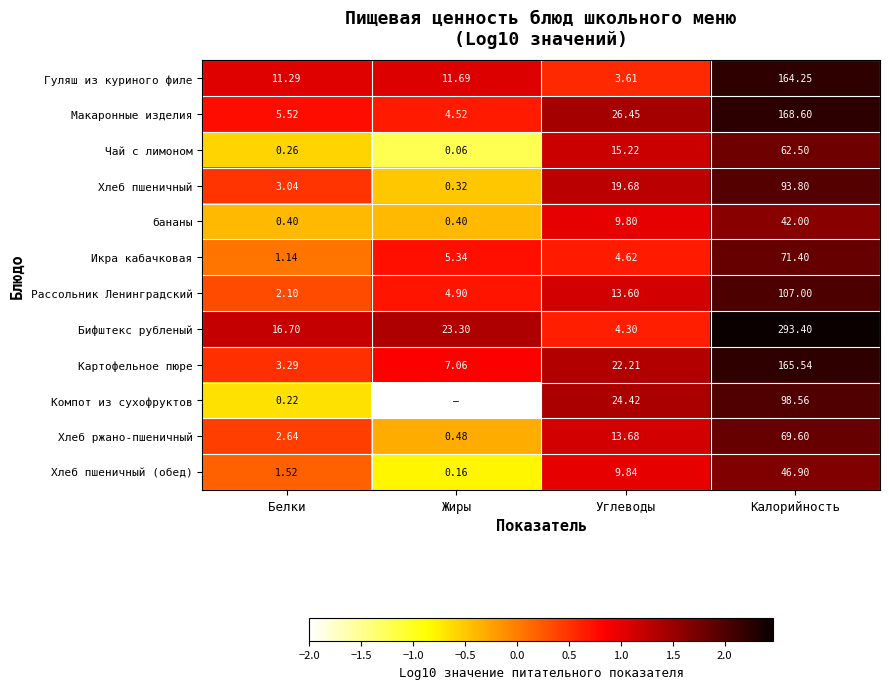

Rank the series at Белки from lowest to highest value.

Компот из сухофруктов, Чай с лимоном, бананы, Икра кабачковая, Хлеб пшеничный (обед), Рассольник Ленинградский, Хлеб ржано-пшеничный, Хлеб пшеничный, Картофельное пюре, Макаронные изделия, Гуляш из куриного филе, Бифштекс рубленый